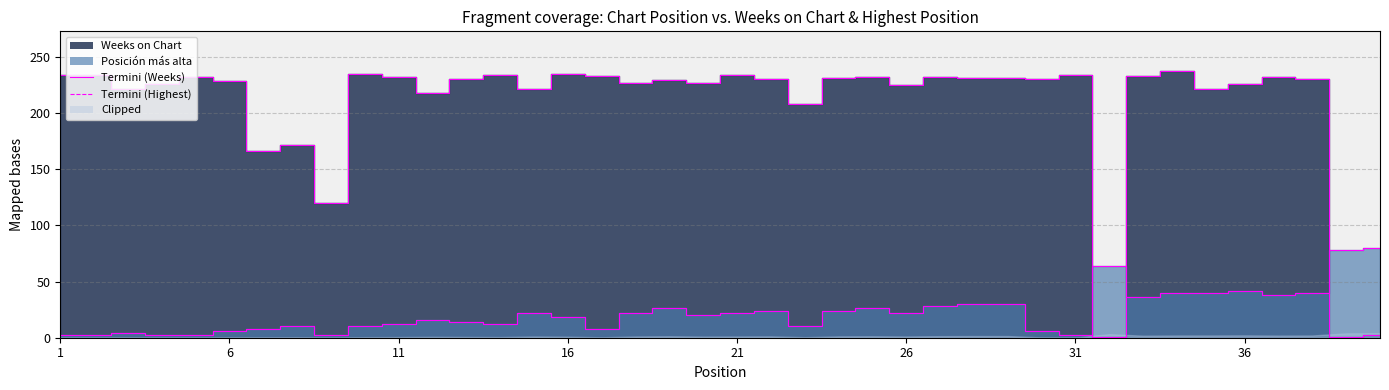

The value of Termini (Highest) at 23 is 8. True or false?

False